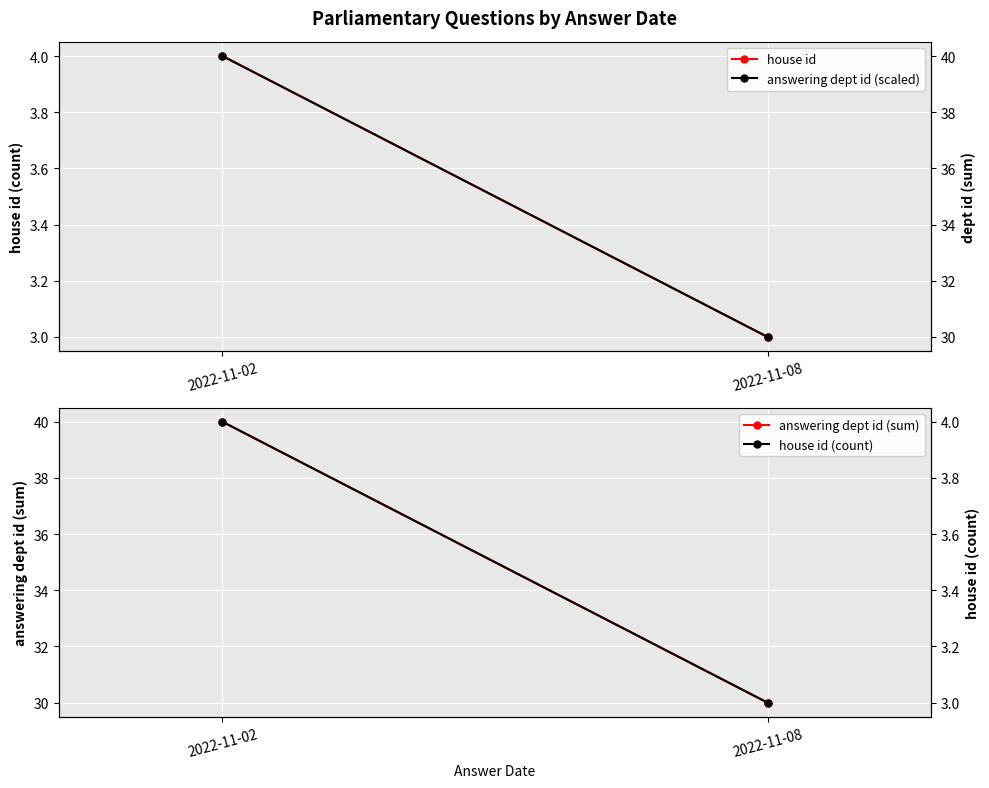

What is the difference between the house id (count) values at 2022-11-08 and 2022-11-02?

1